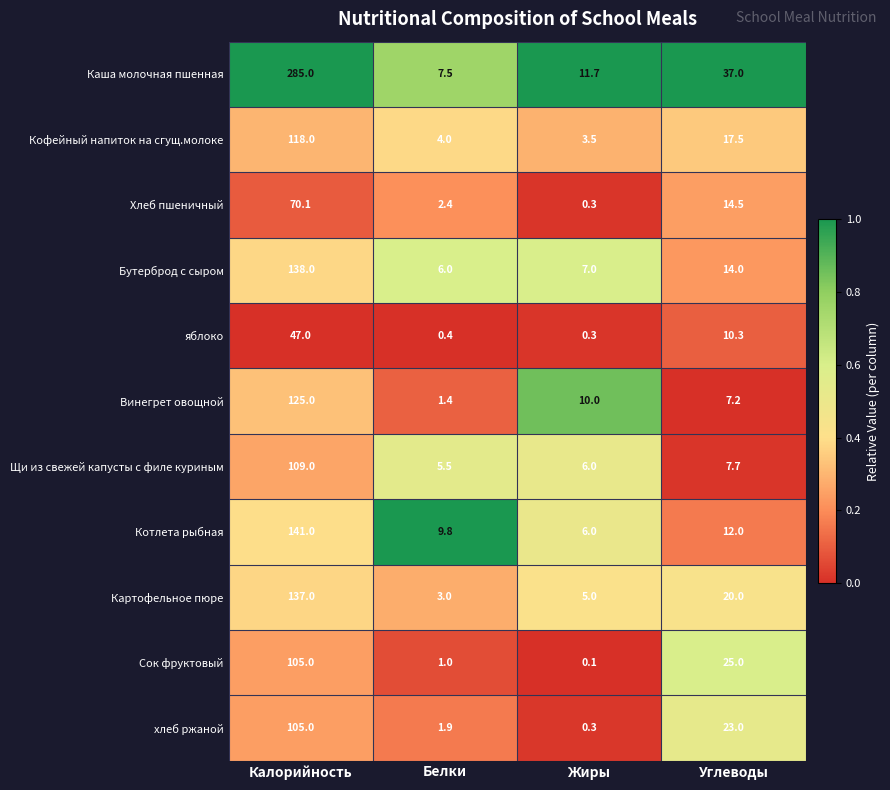

Which series has the largest total across all categories?

Каша молочная пшенная